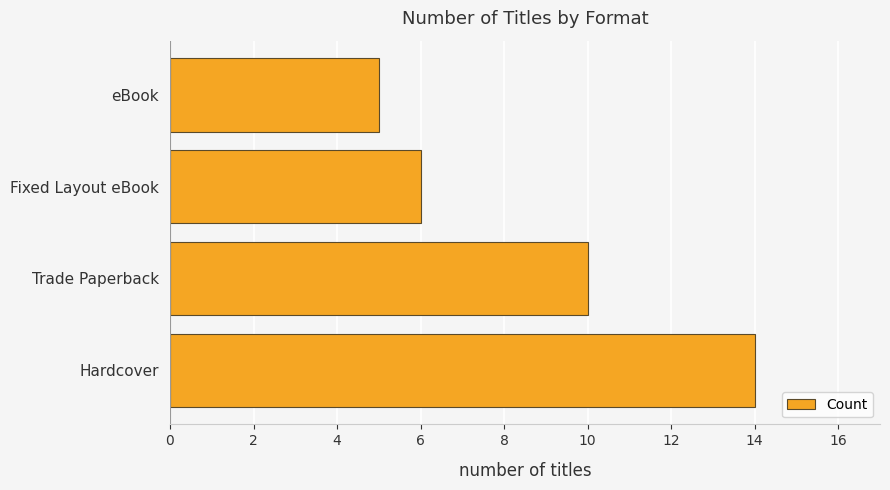

What is the difference between the second highest and second lowest values?

4